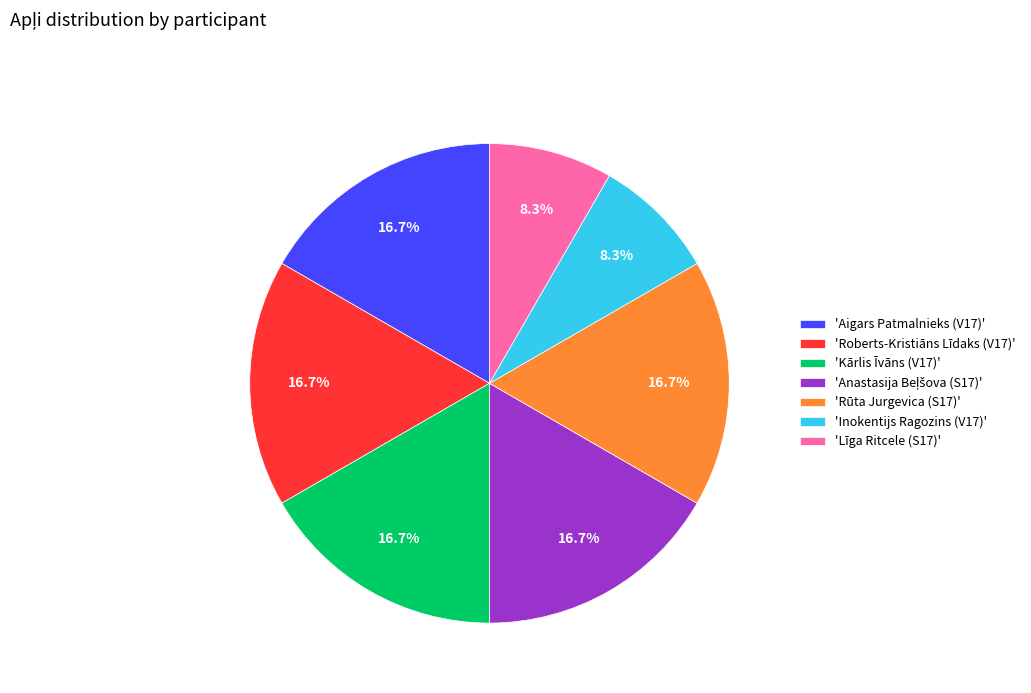

How many slices are in this pie chart?

7